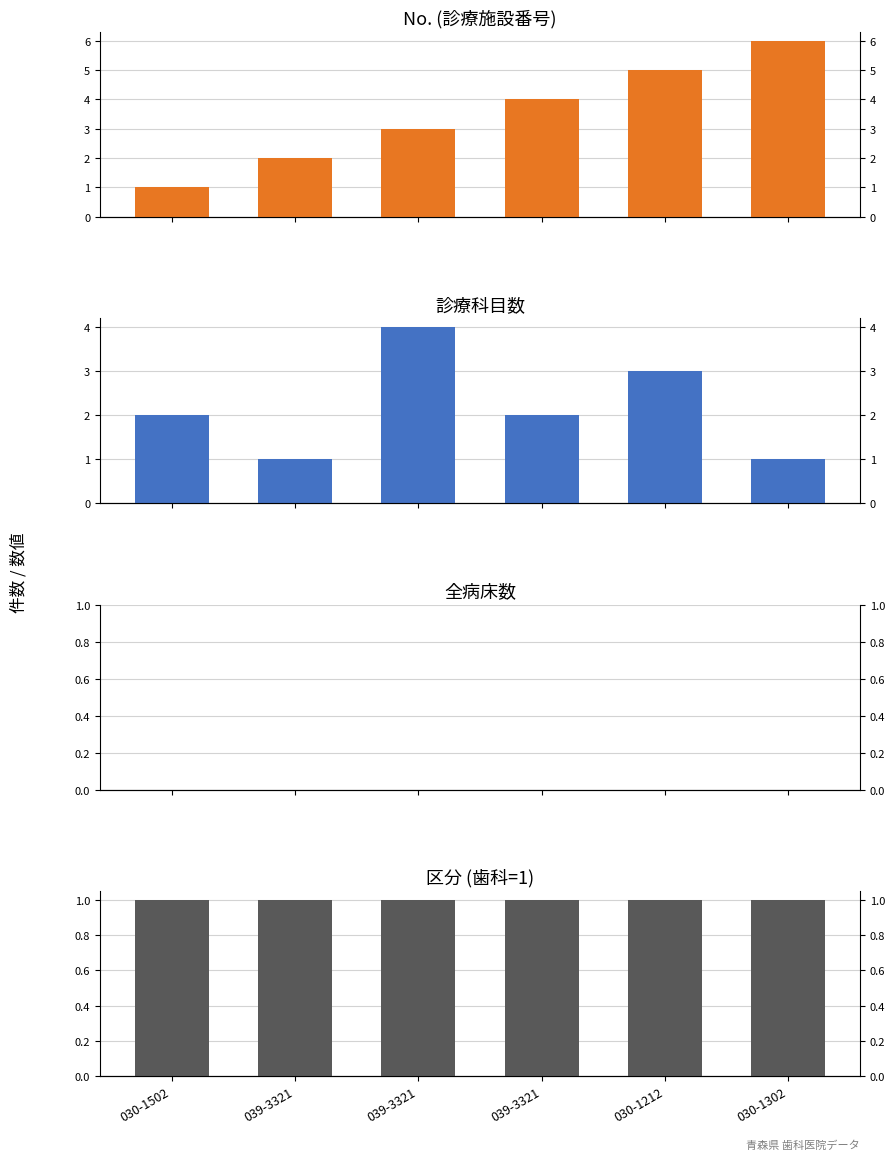

The value of No. (診療施設番号) at 039-3321 is 4. True or false?

False